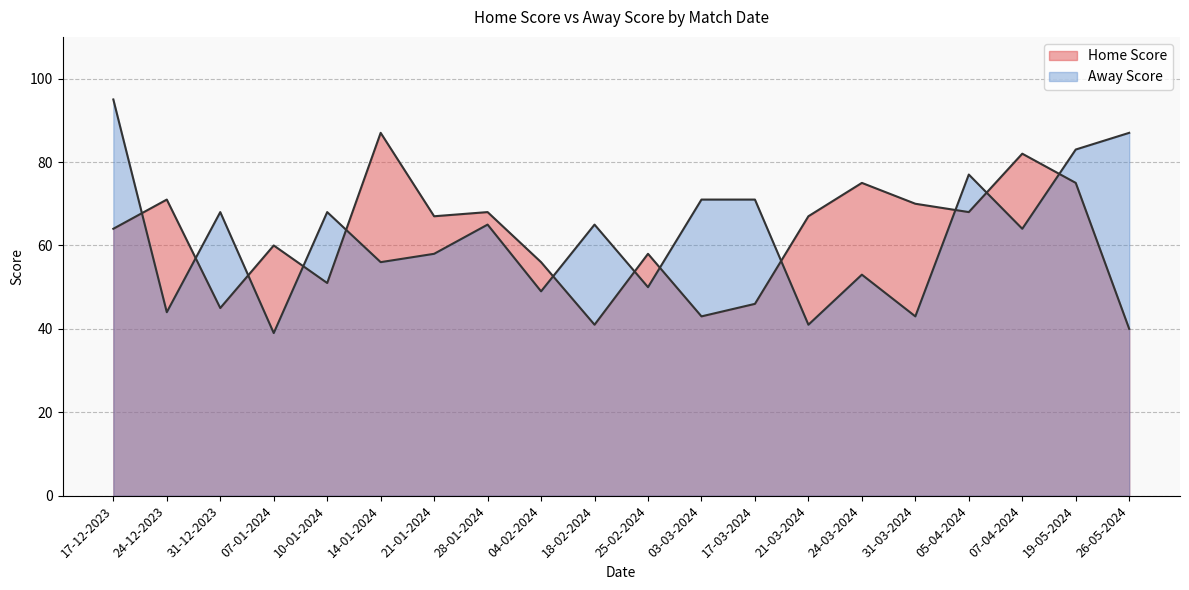

What is the minimum value for Away Score?

39